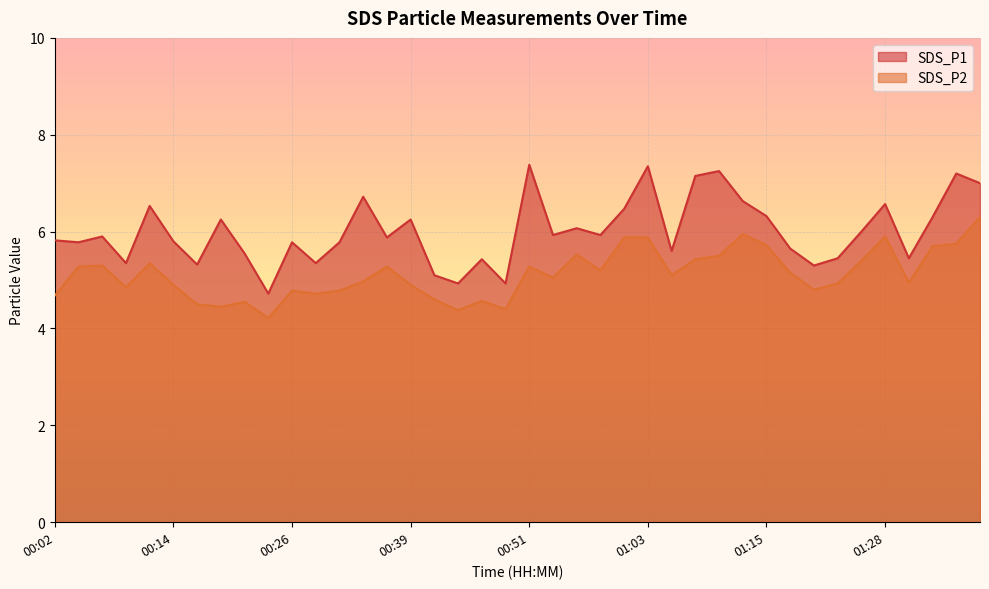

What is the total value across all series at 00:02?

10.5